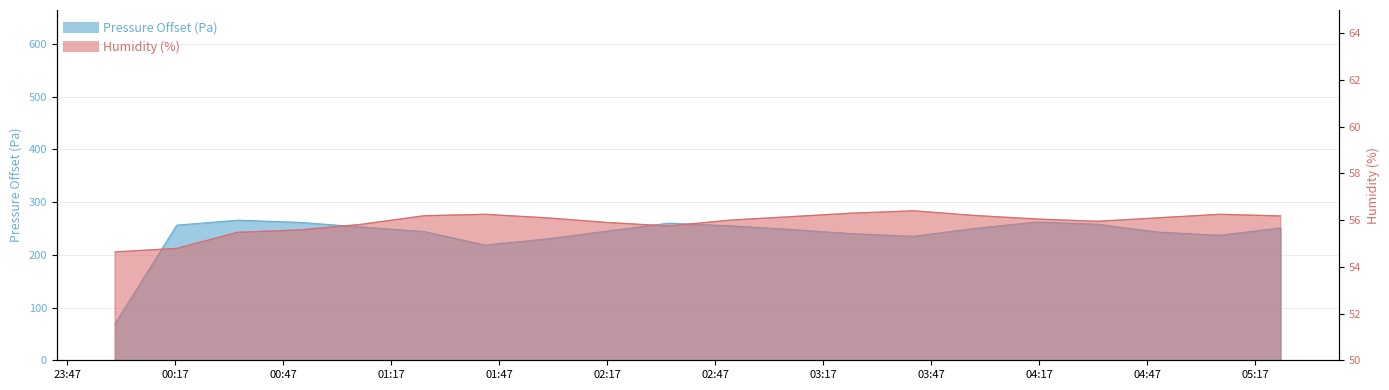

At how many categories does at least one series exceed 191?

19